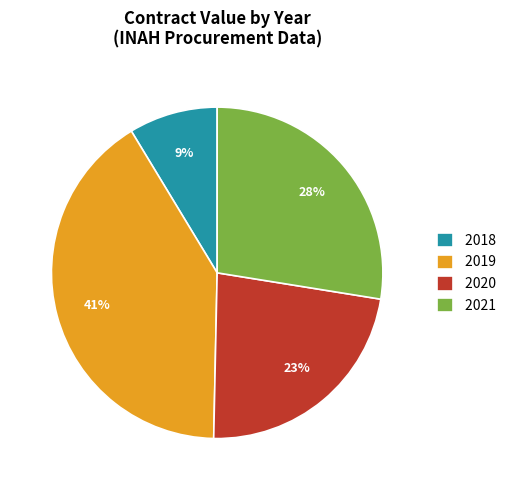

Is it true that 2018 is 1% of the pie?

False